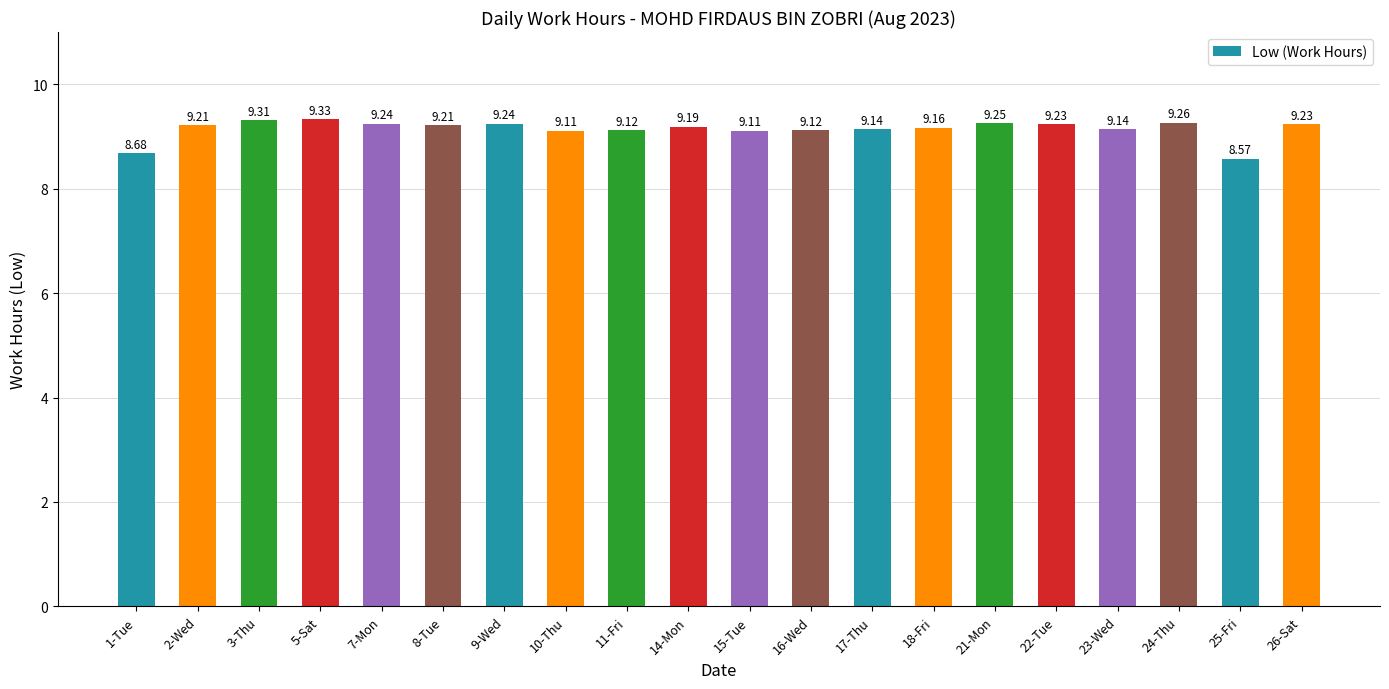

Are the bars horizontal?

No